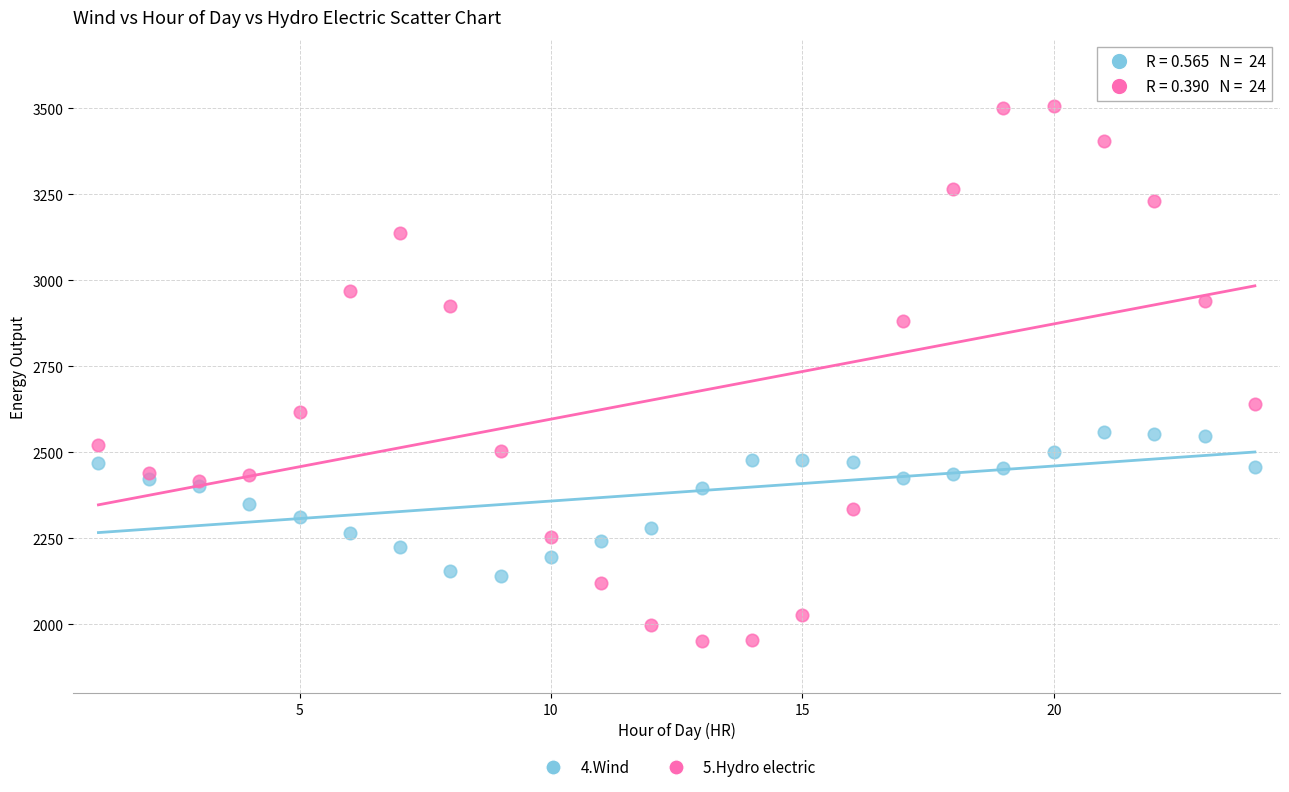

Across all series, what Y value is closest to 2728?

2641